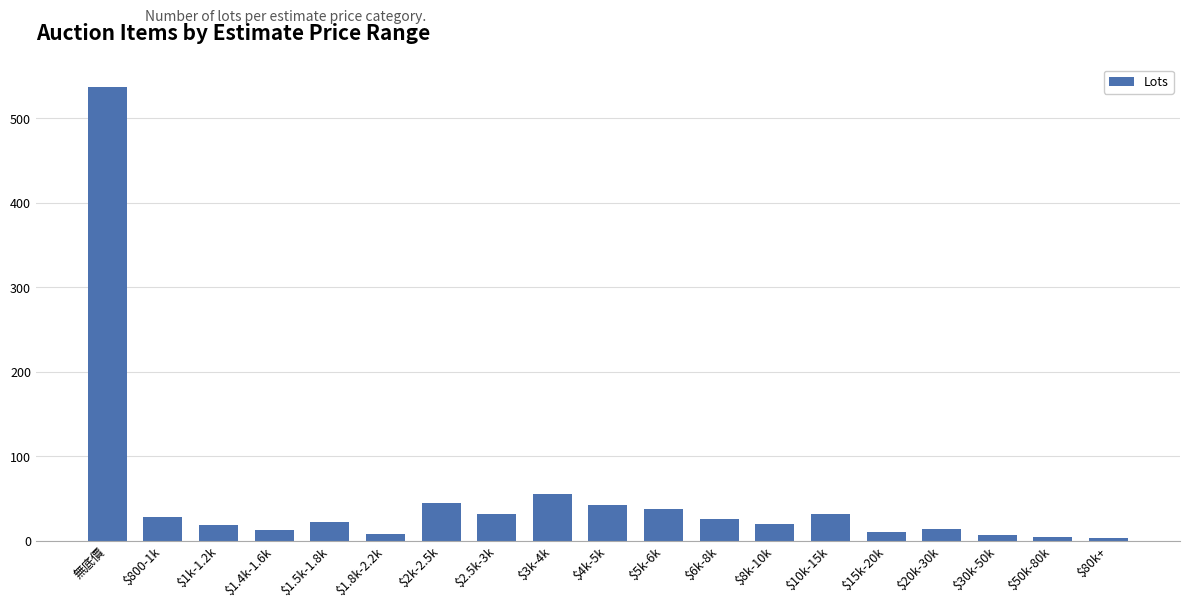

Are the bars horizontal?

No